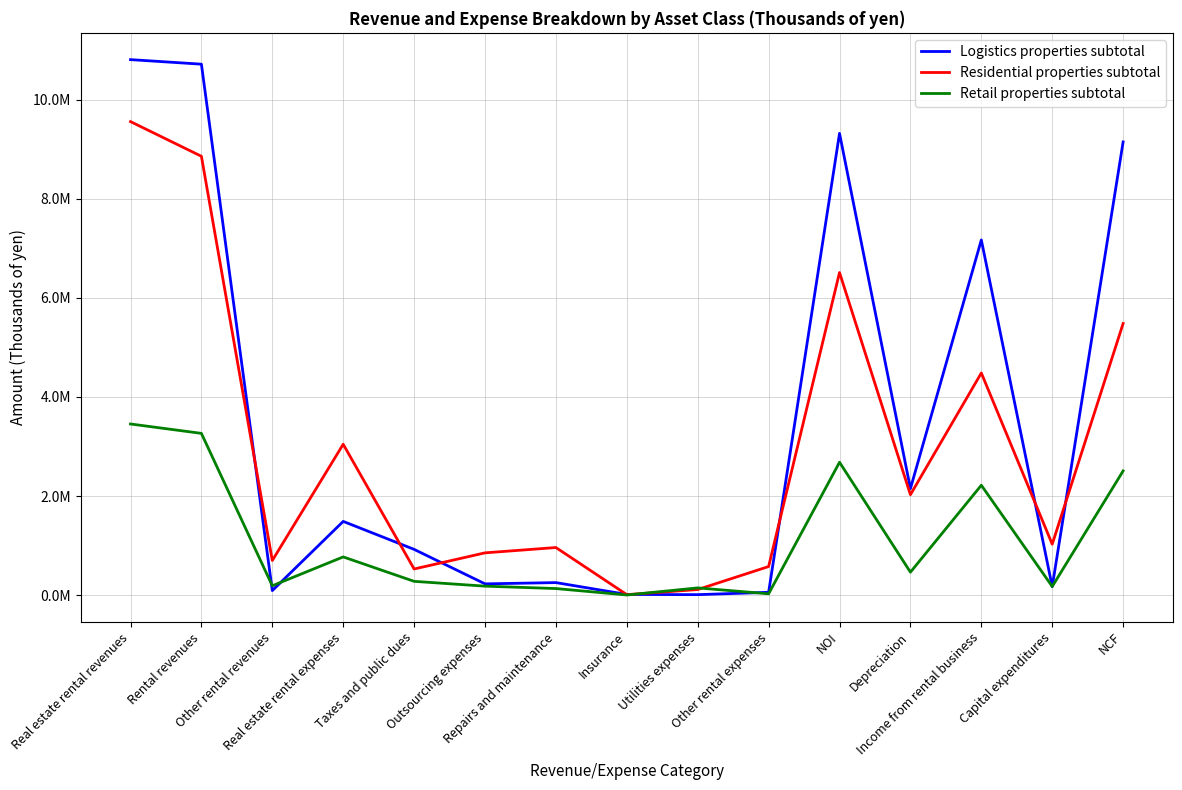

What are all the series names shown in the legend?

Logistics properties subtotal, Residential properties subtotal, Retail properties subtotal